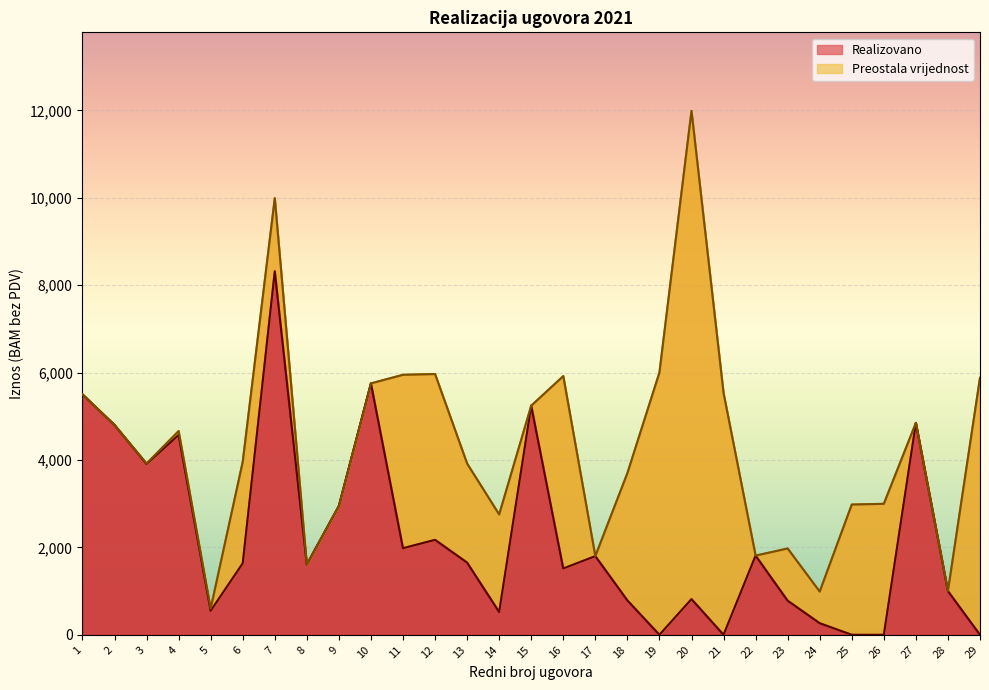

List the labels in order of value, largest first.

7, 10, 1, 15, 27, 2, 4, 3, 9, 12, 11, 22, 17, 13, 6, 8, 16, 28, 20, 18, 23, 5, 14, 24, 19, 21, 25, 26, 29